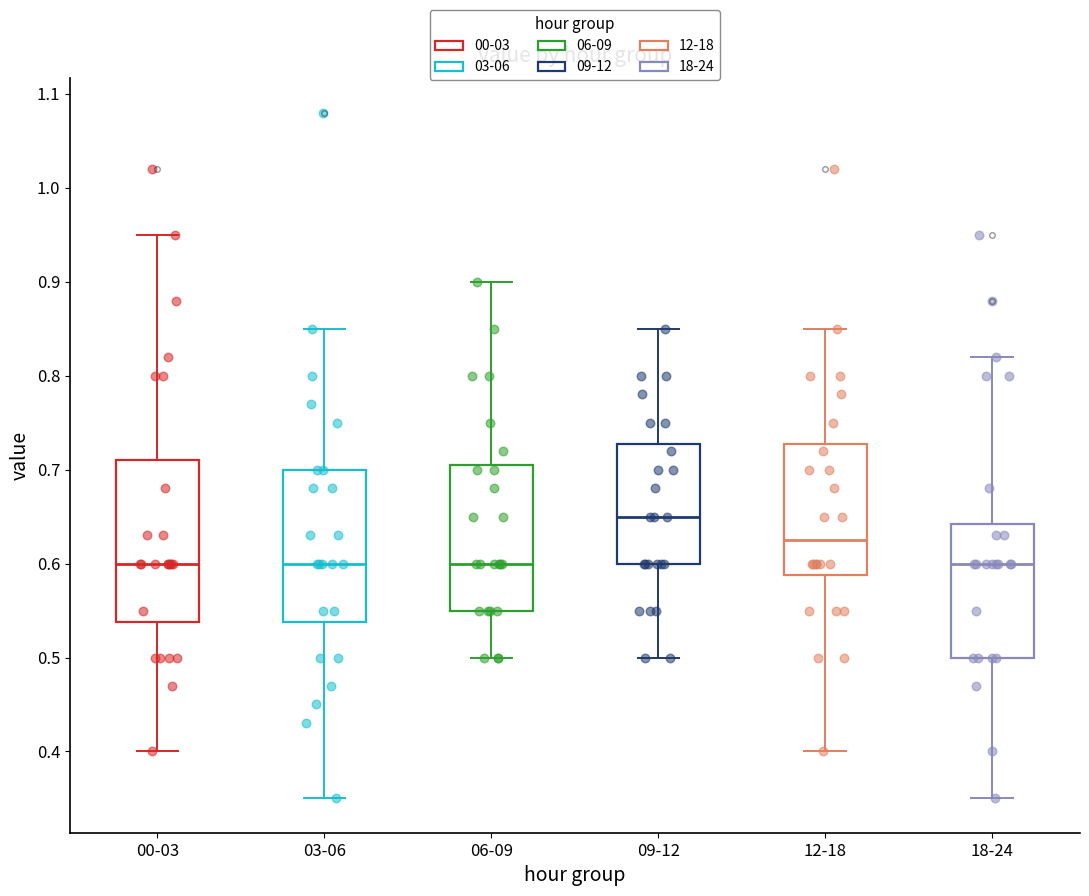

Which box is the tallest, from its lower edge to its upper edge?

00-03